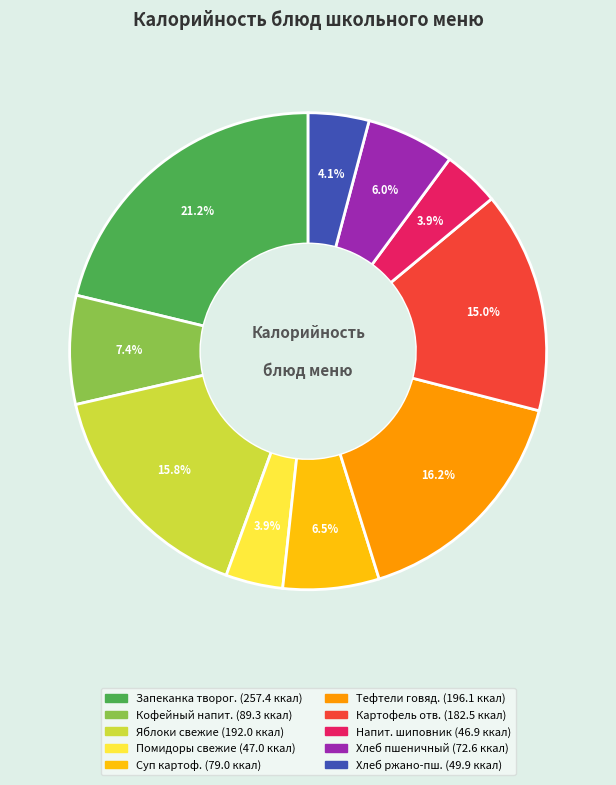

Is there any slice that represents more than half of the pie?

No